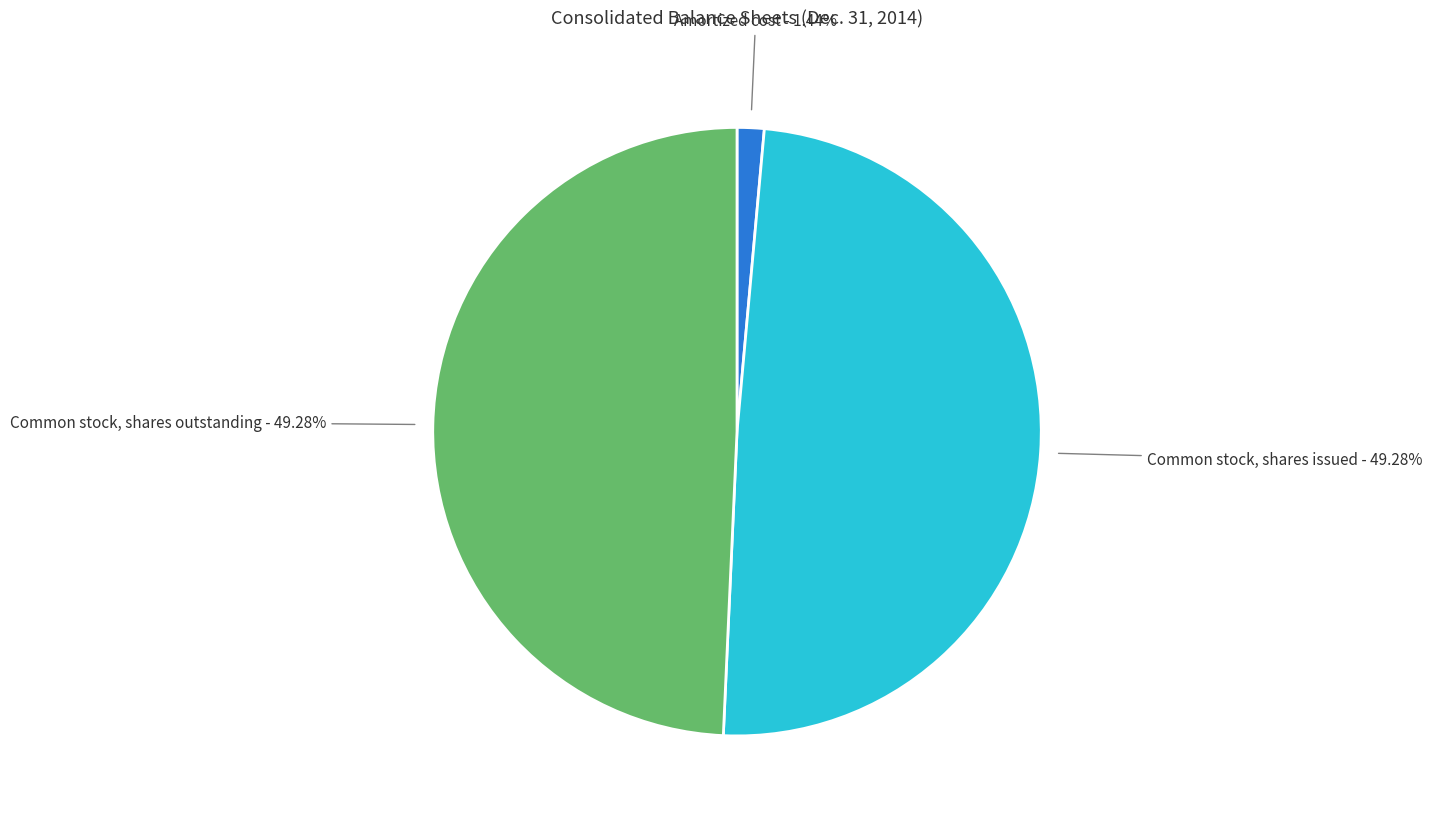

Is there any slice that represents more than half of the pie?

No